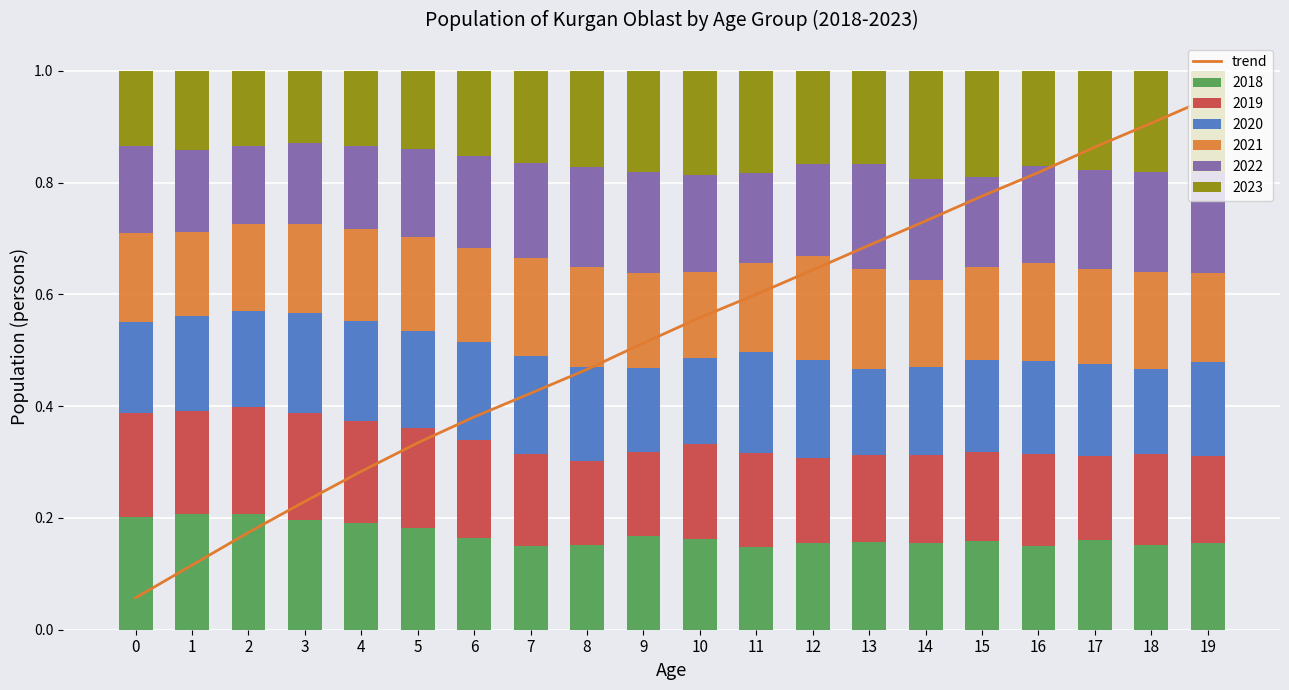

Reading right to left, transcribe all the data shown in this chart.

0.9	0.9	0.9	0.8	0.8	0.7	0.7	0.6	0.6	0.6	0.5	0.5	0.4	0.4	0.3	0.3	0.2	0.2	0.1	0.1